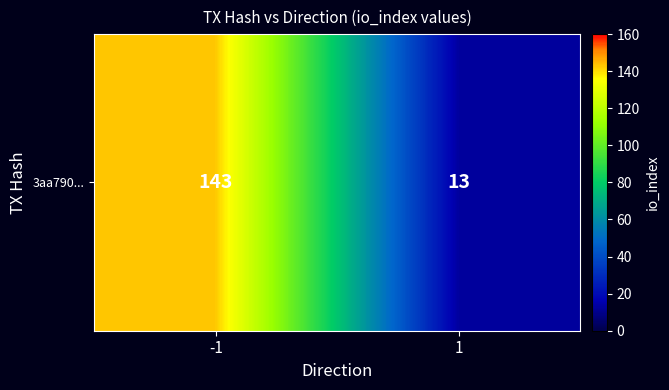

True or false: the data shows 23 at 1.

False